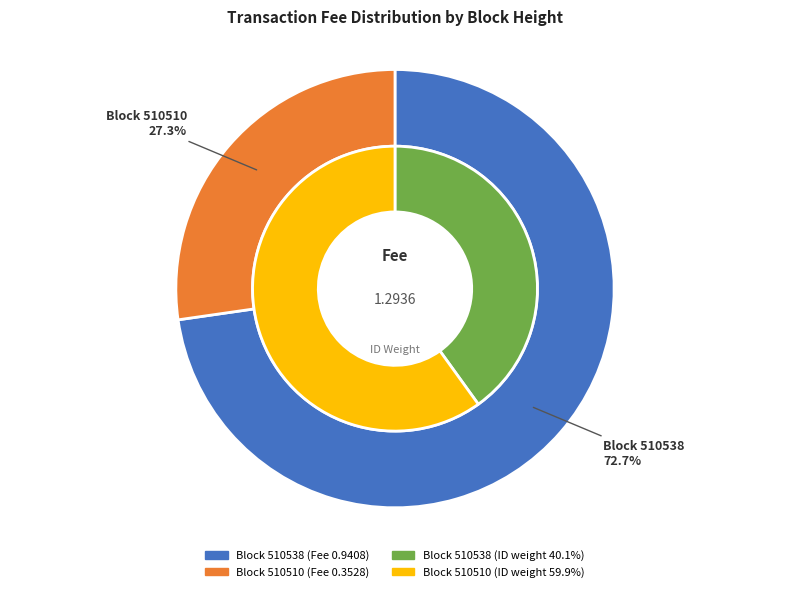

To the nearest percent, what is the average slice percentage?

50%